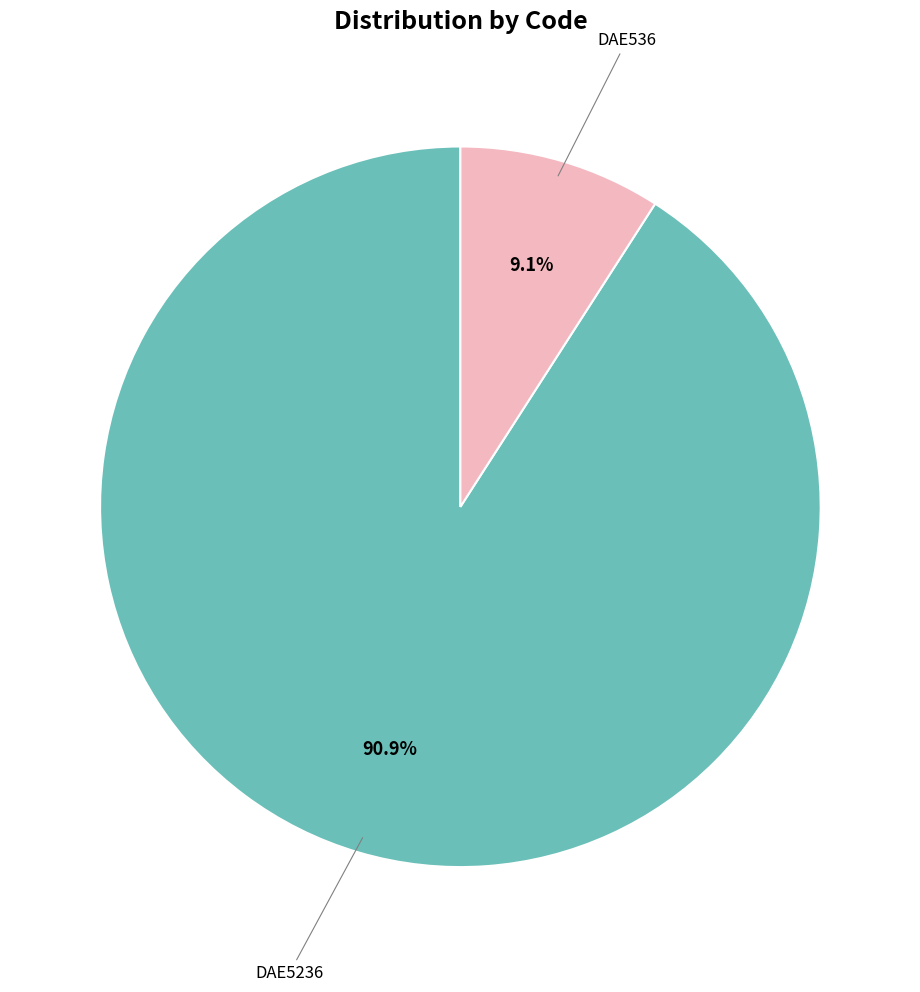

Count the number of slices in the pie.

2